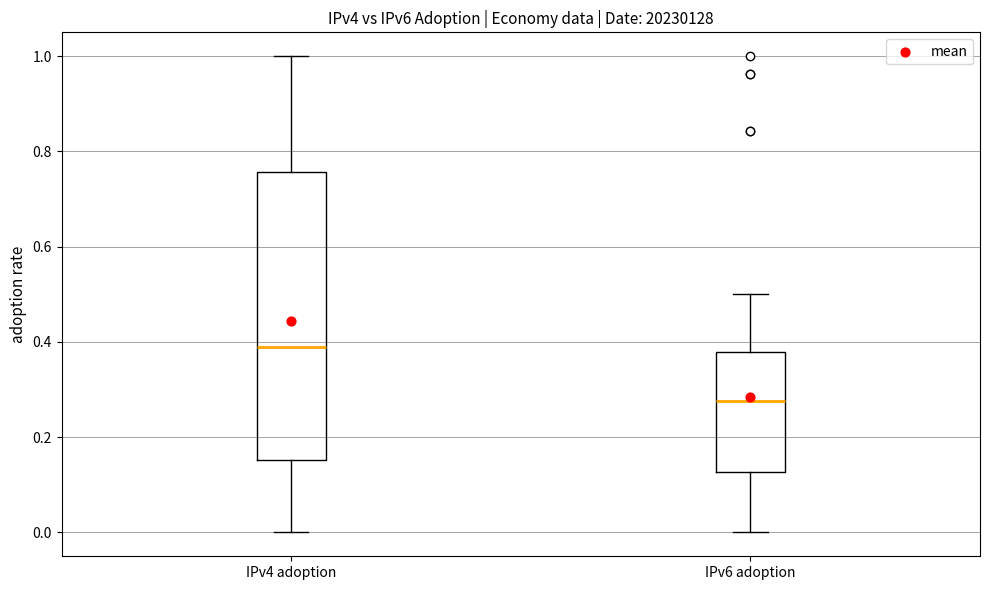

Which box is the tallest, from its lower edge to its upper edge?

IPv4 adoption